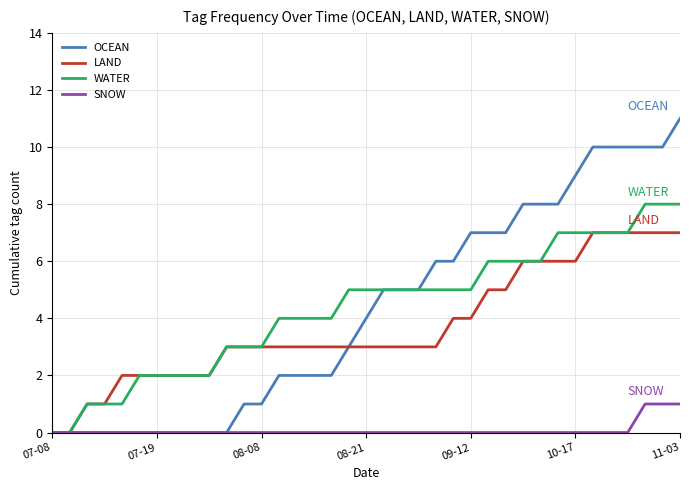

Which series has the largest range (max minus min)?

OCEAN